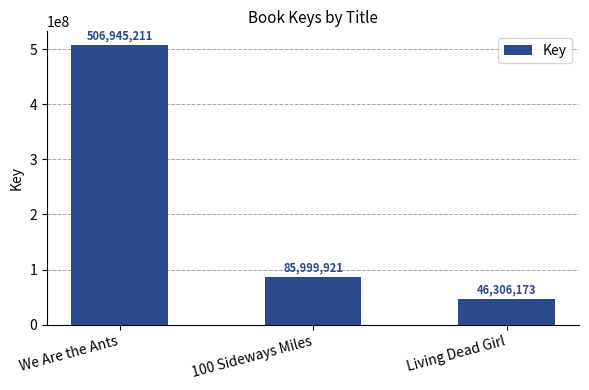

Does the chart contain any negative values?

No